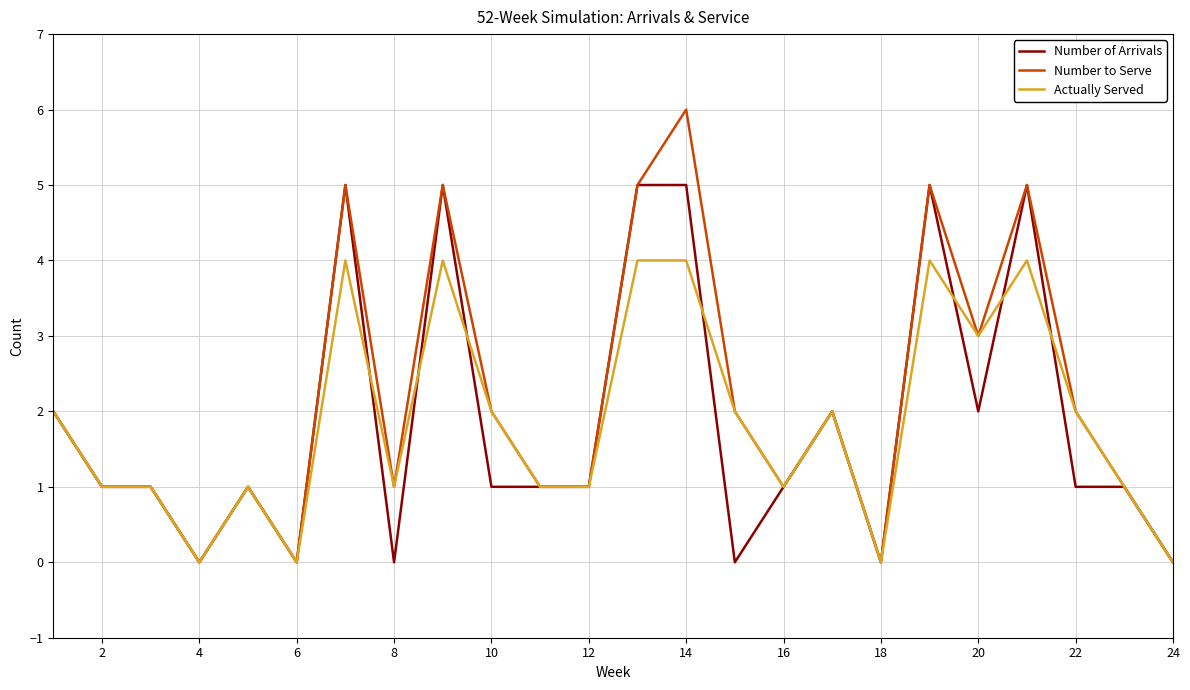

What is the difference between the maximum and second lowest values in the Number to Serve series?

6